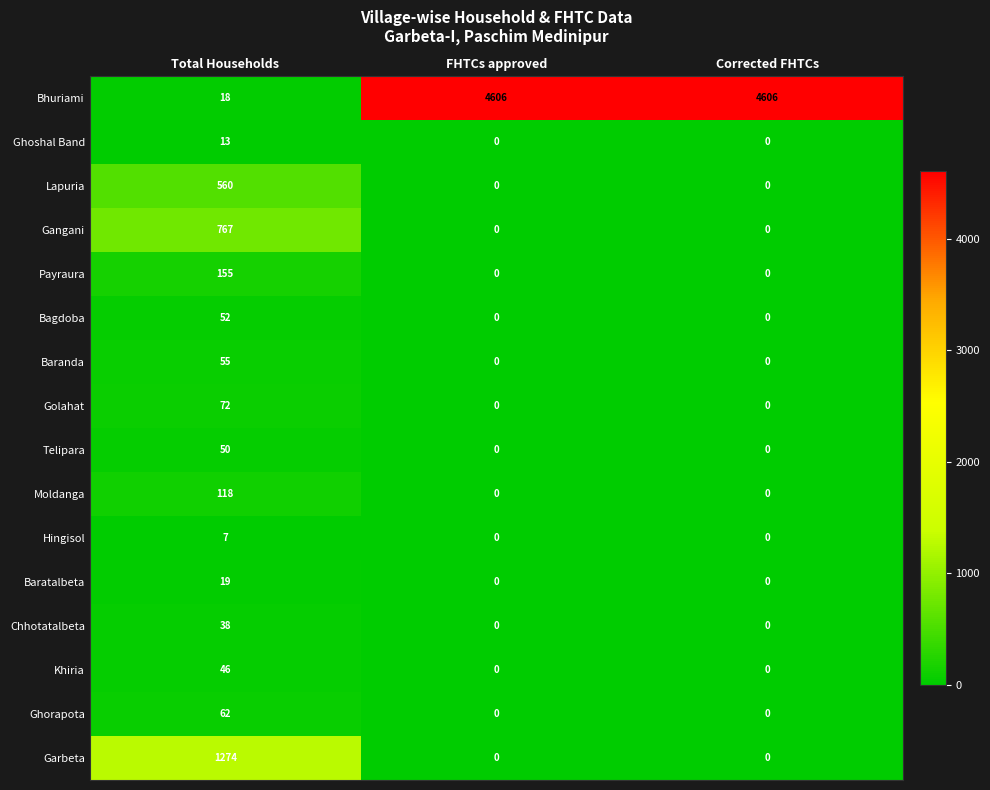

What is the difference between the Ghorapota values at Total Households and FHTCs approved?

62